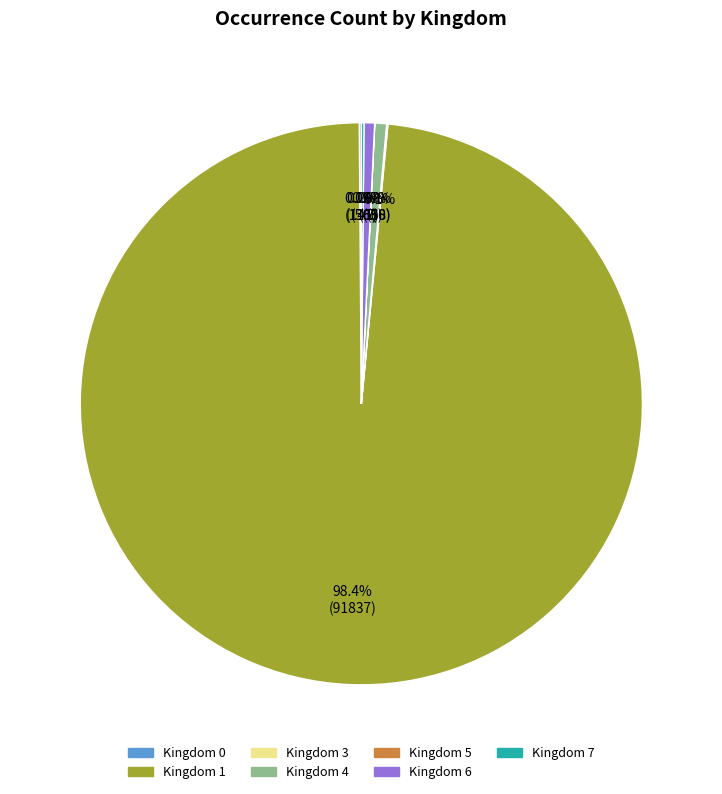

Is there any slice that represents more than half of the pie?

Yes